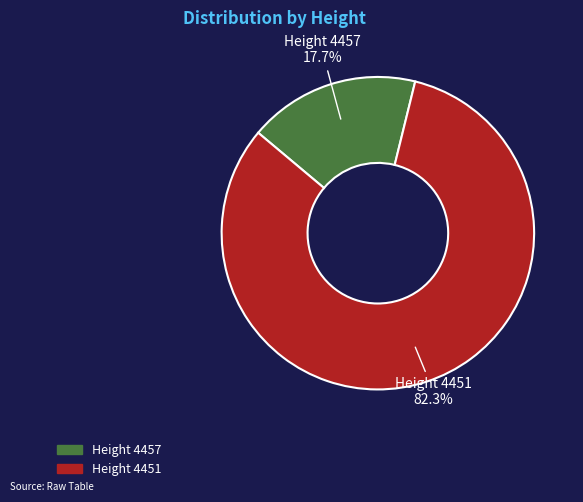

Is there any slice that represents more than half of the pie?

Yes